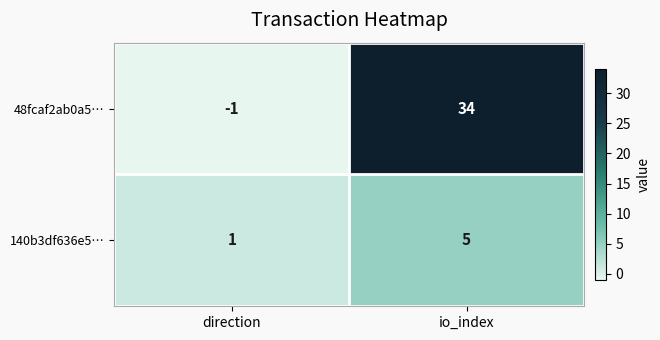

What value does the 140b3df636e5… series have at io_index?

5